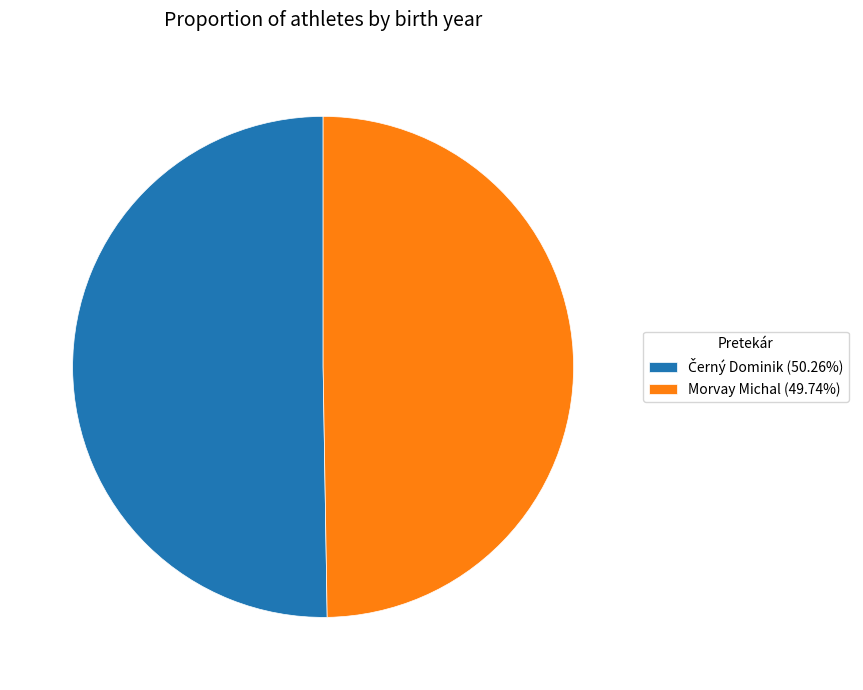

Is there any slice that represents more than half of the pie?

Yes